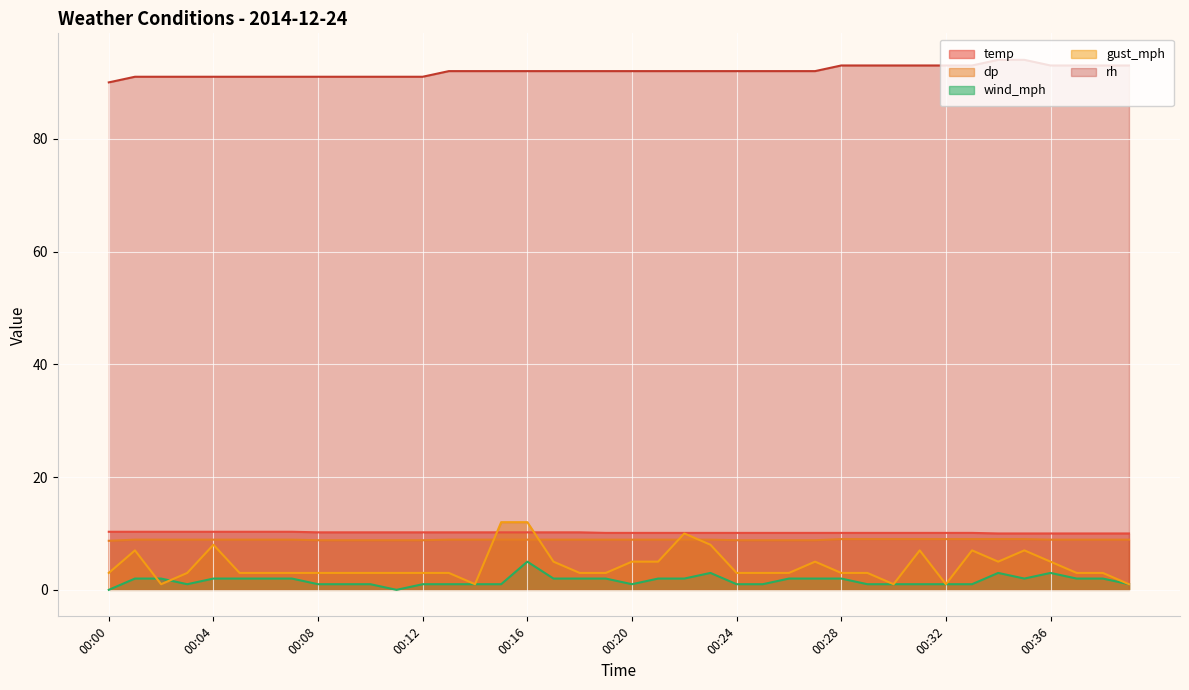

How many lines are shown in the chart?

5